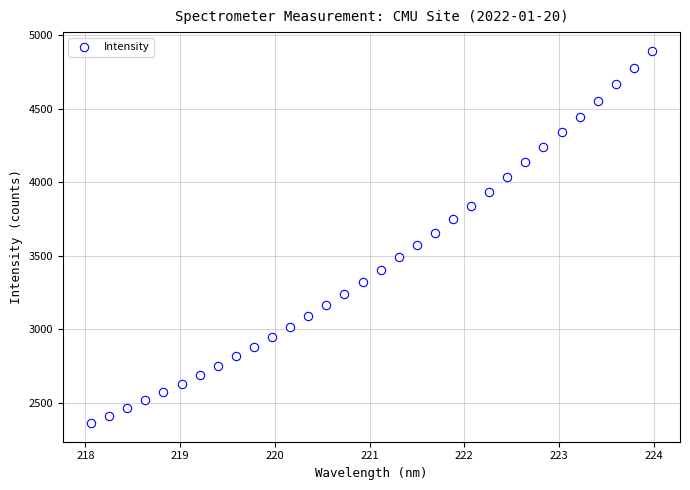

What is the range of X values (max minus min)?

5.9